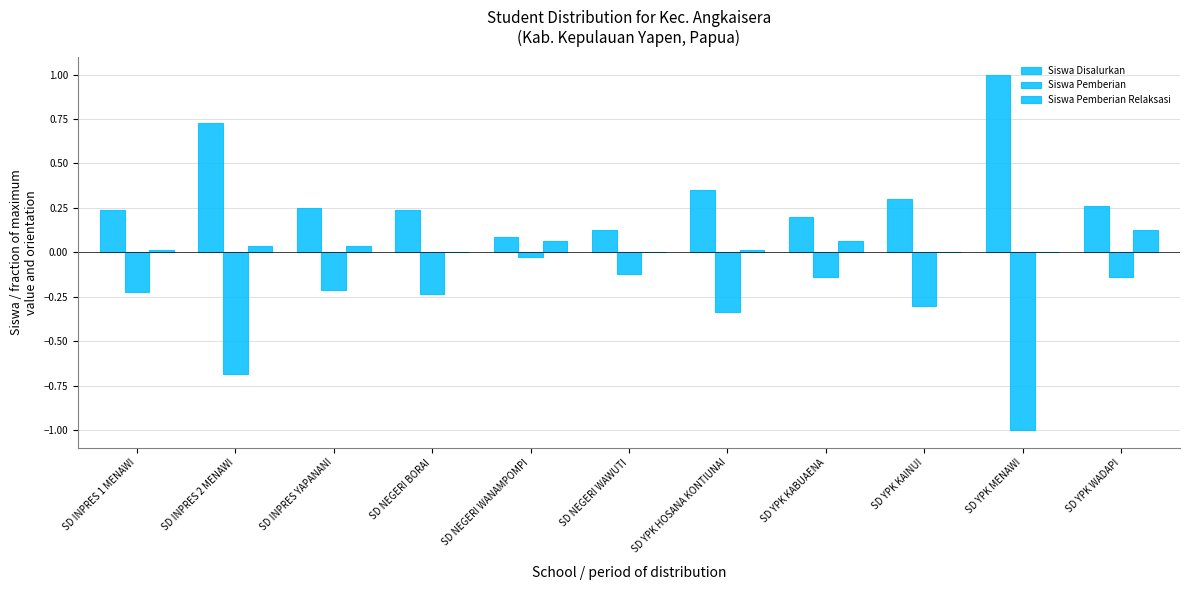

Rank the series at SD YPK MENAWI from lowest to highest value.

Siswa Pemberian, Siswa Pemberian Relaksasi, Siswa Disalurkan